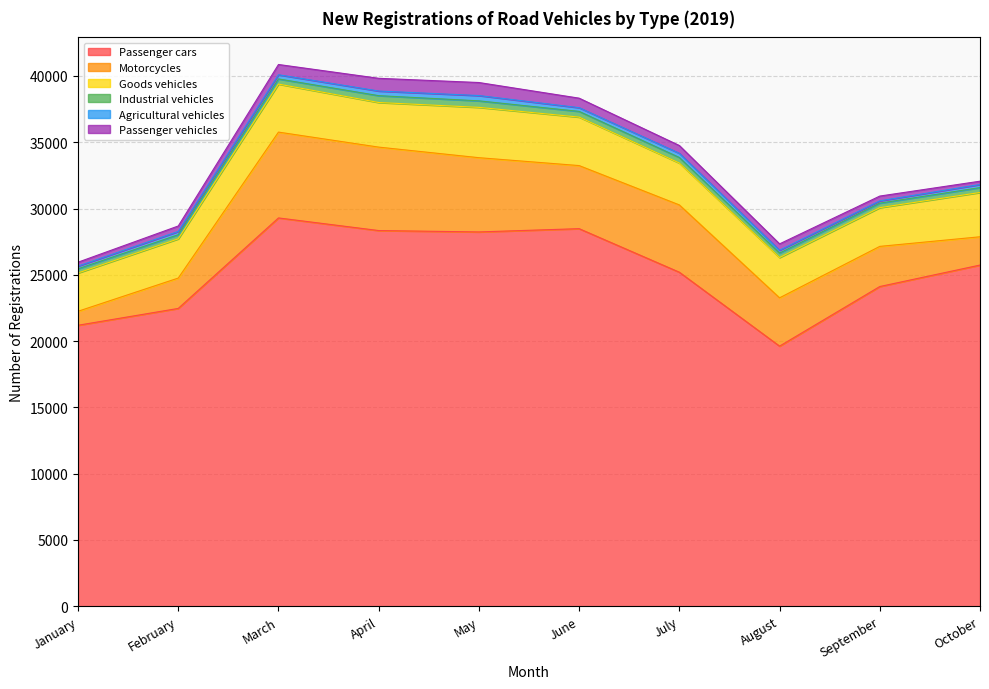

At how many categories does at least one series exceed 7554?

10